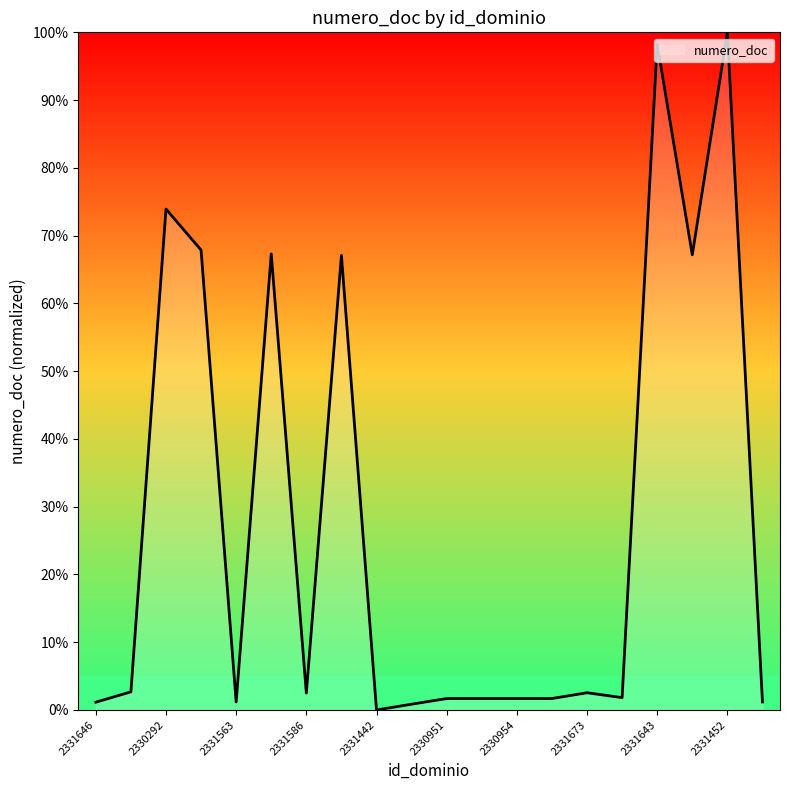

What is the difference between the maximum and minimum values?

100.0